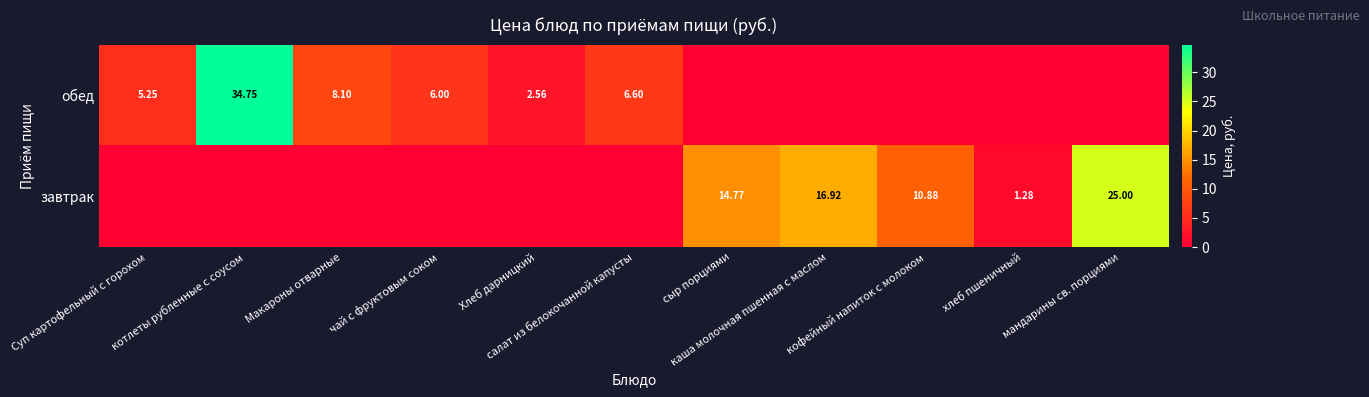

True or false: завтрак has a value of 25.0 at мандарины св. порциями.

True